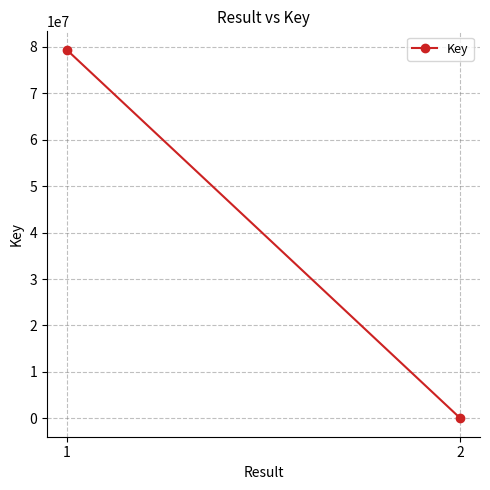

Reading right to left, list all the values displayed in this chart.

2=6148	1=79393473